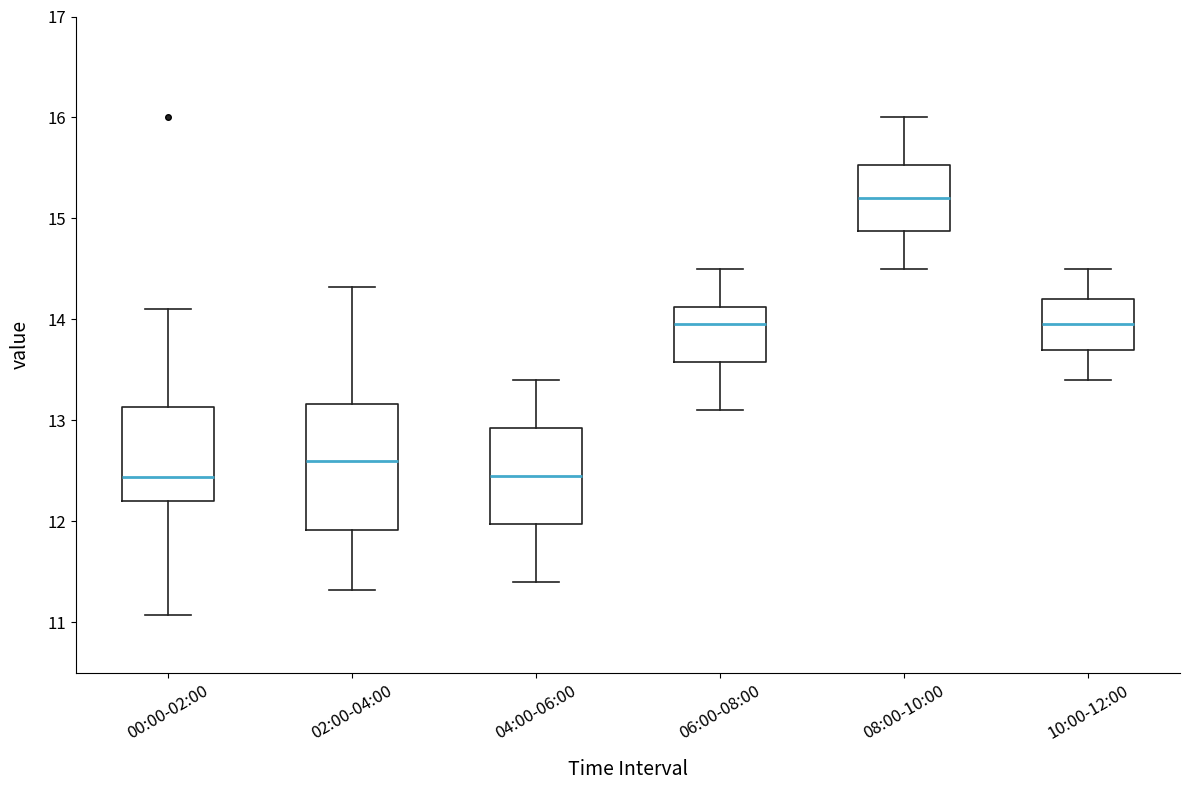

Which box is the tallest, from its lower edge to its upper edge?

02:00-04:00